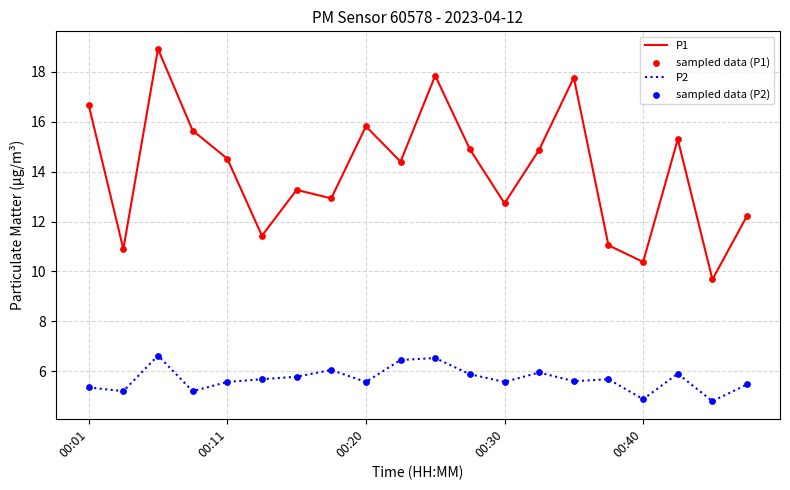

Which series has the largest range (max minus min)?

P1